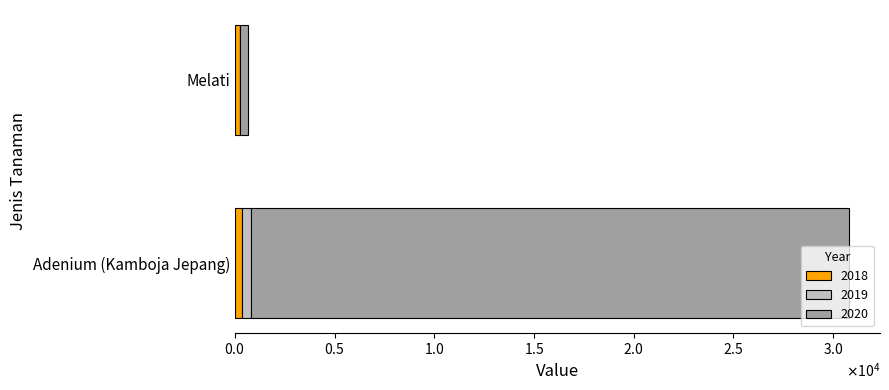

What are all the series names shown in the legend?

2018, 2019, 2020